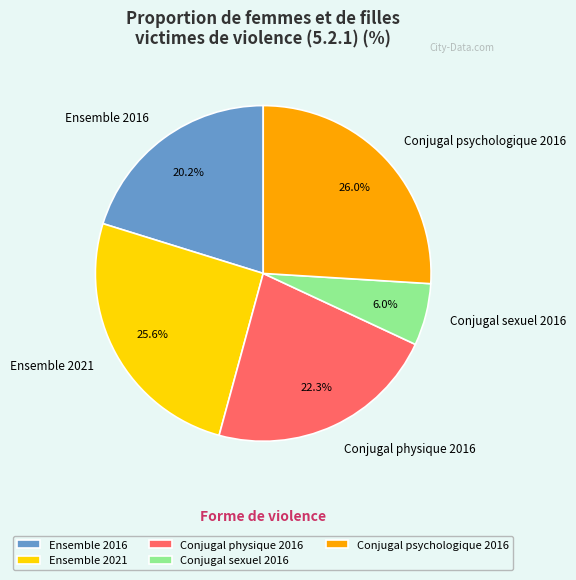

What percentage is the Ensemble 2016 slice, to the nearest percent?

20%